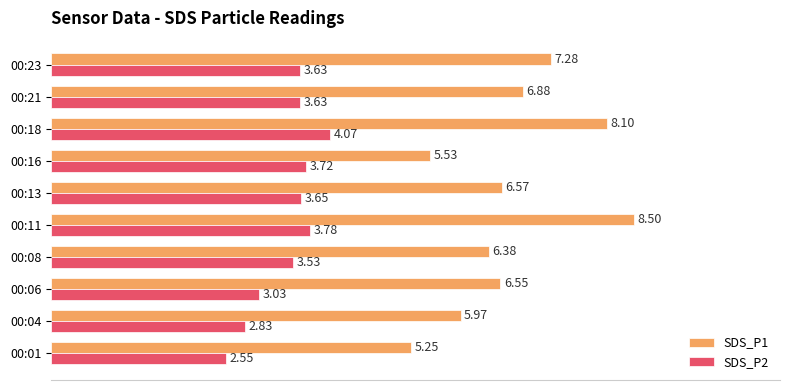

Which series changed the most between 00:18 and 00:23?

SDS_P1